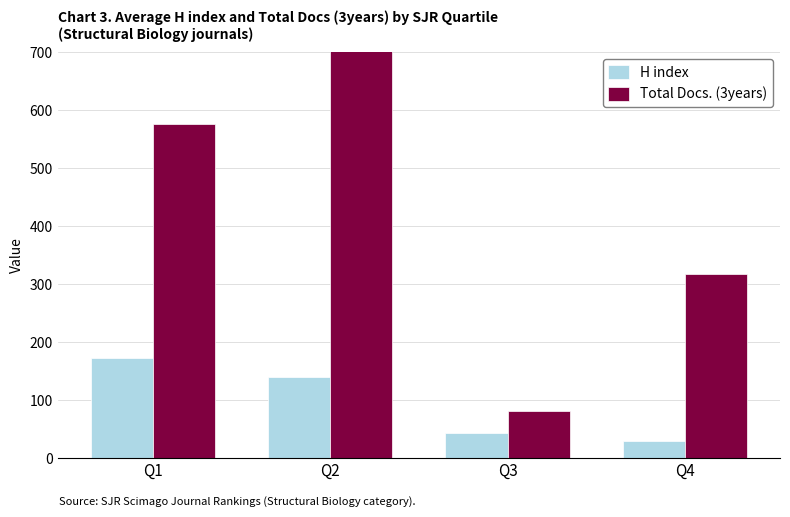

Is it true that Total Docs. (3years) equals 38 at Q3?

False